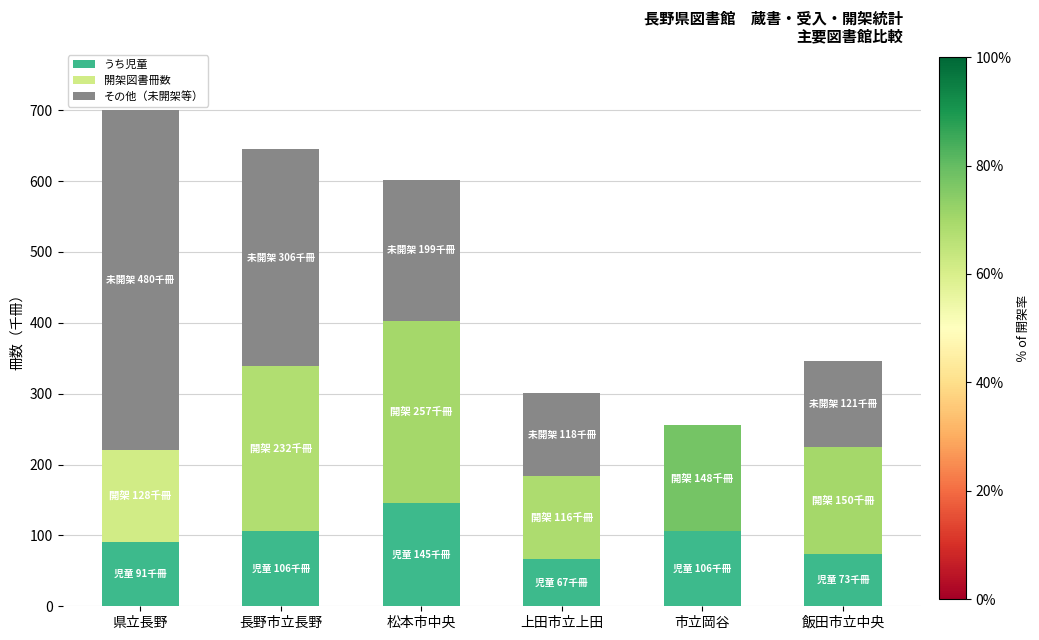

What is the highest value of the うち児童 series?

145.5